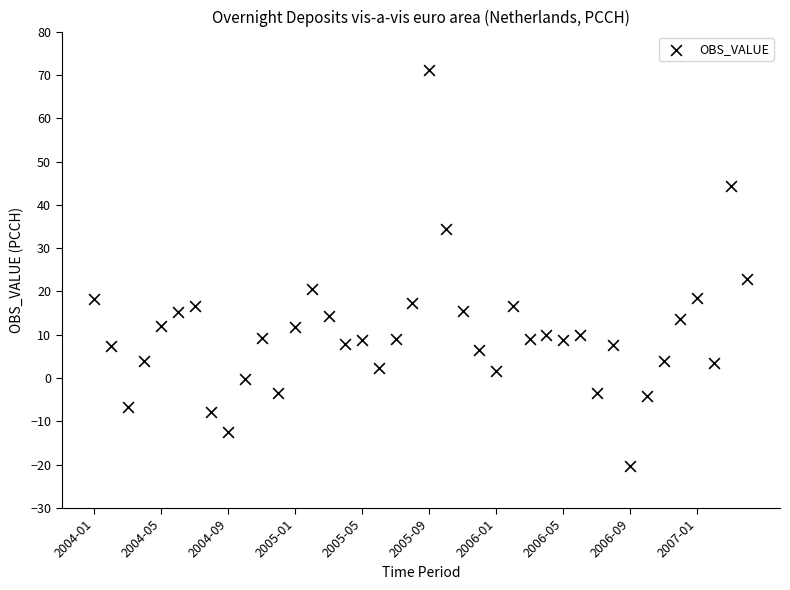

What Y value in the scatter plot is closest to 25?

22.8